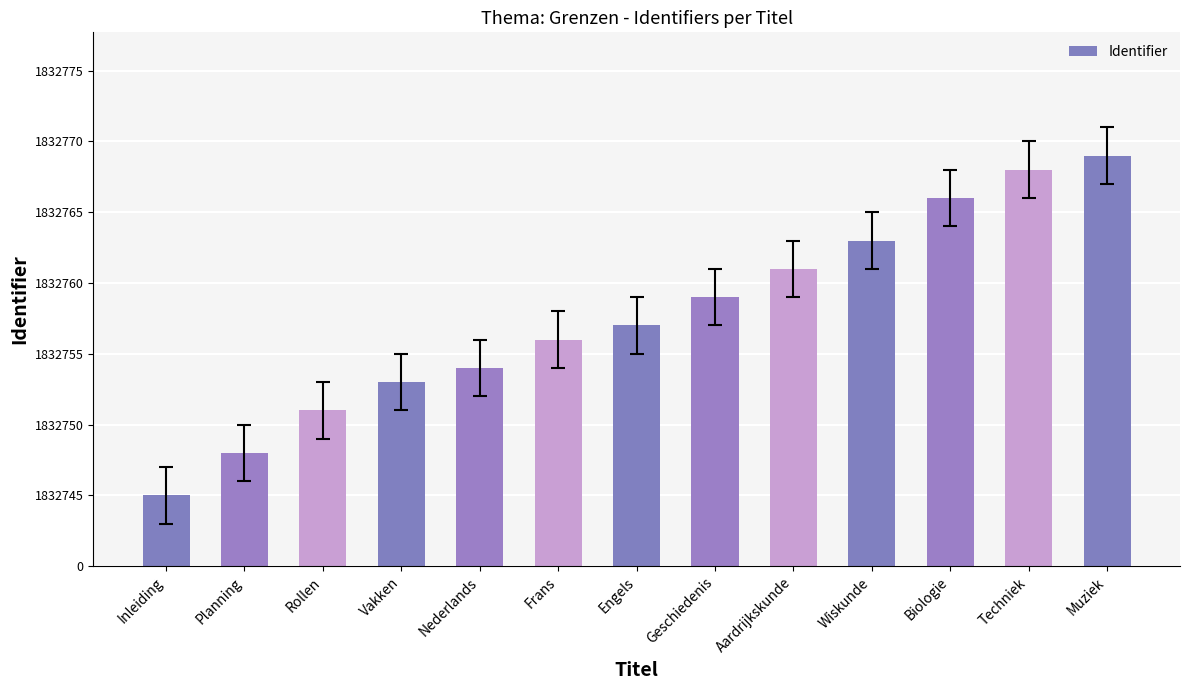

Does the chart contain any negative values?

No